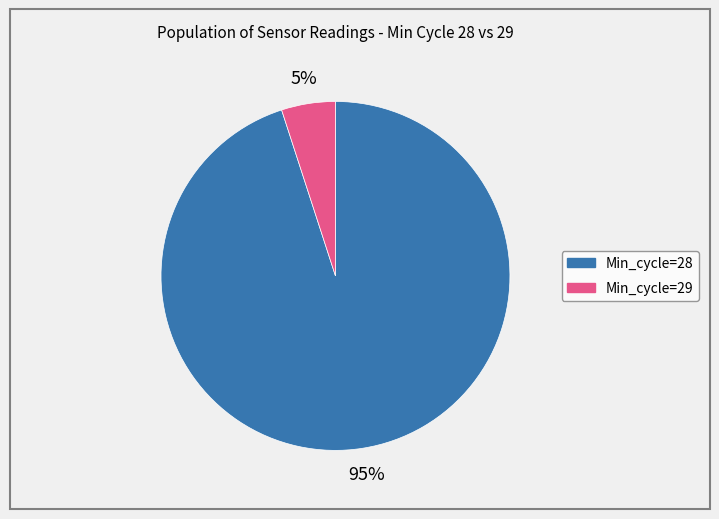

Does any single category account for the majority?

Yes